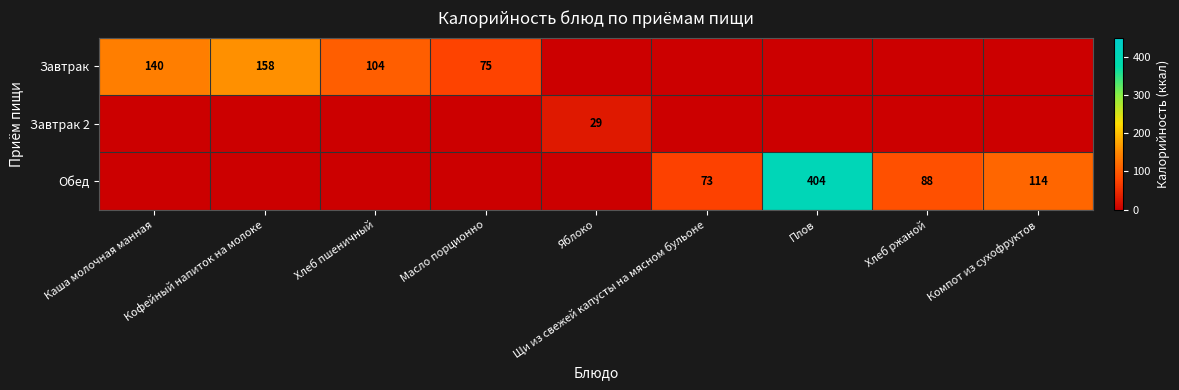

How many categories are shown in the chart?

9